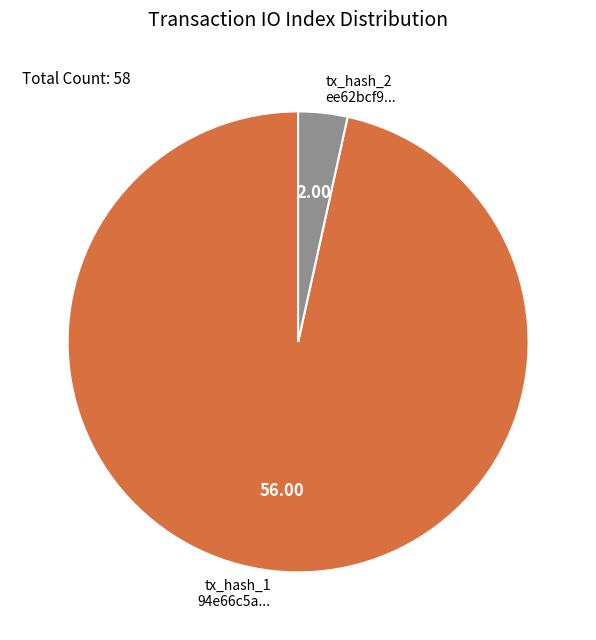

How many segments does this pie chart have?

2